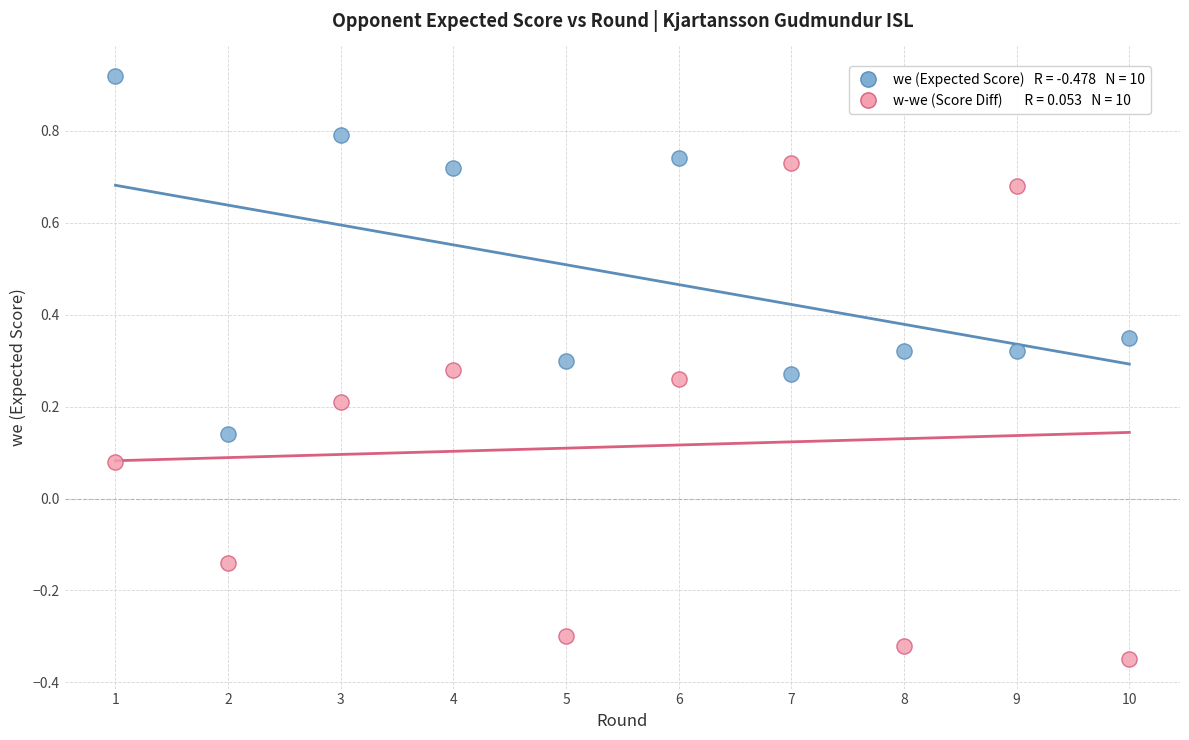

Across all data points, what is the range of Y values (max minus min)?

1.3